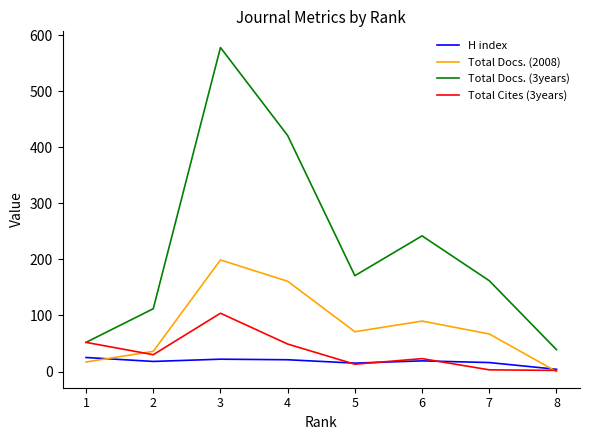

What is the highest value of the H index series?

25